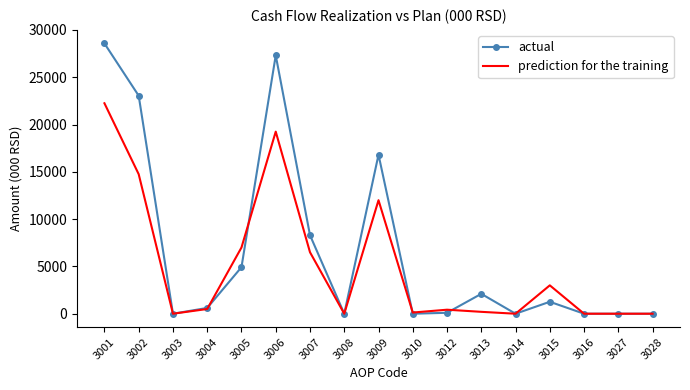

List the series in order of their overall mean, highest first.

actual, prediction for the training